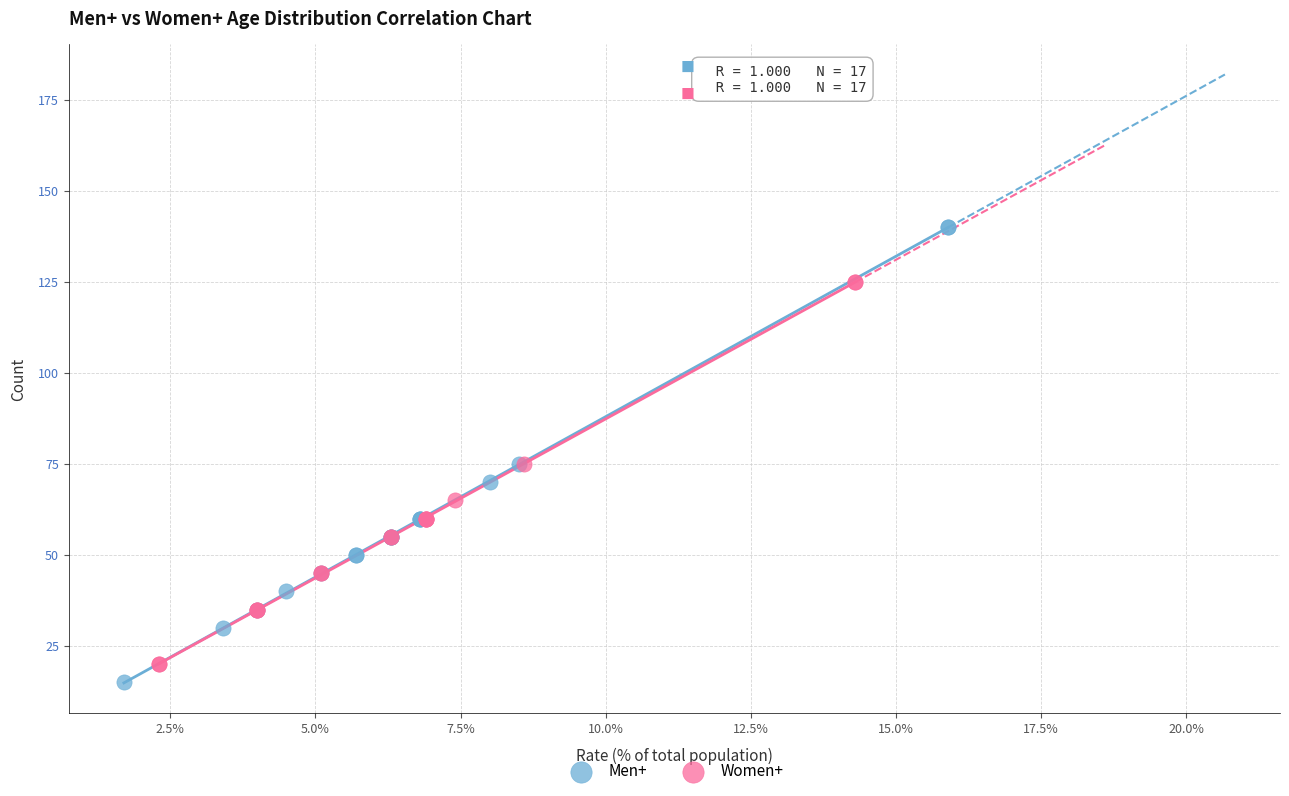

Which series has the widest spread of Y values?

Men+